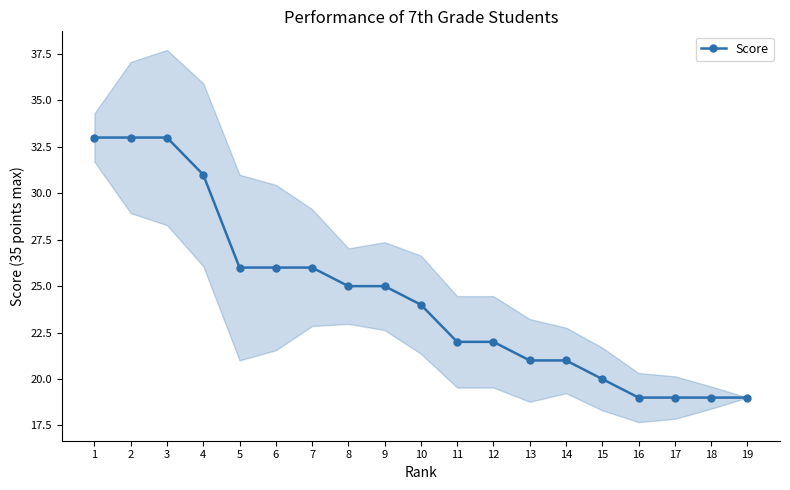

How many lines are shown in the chart?

1